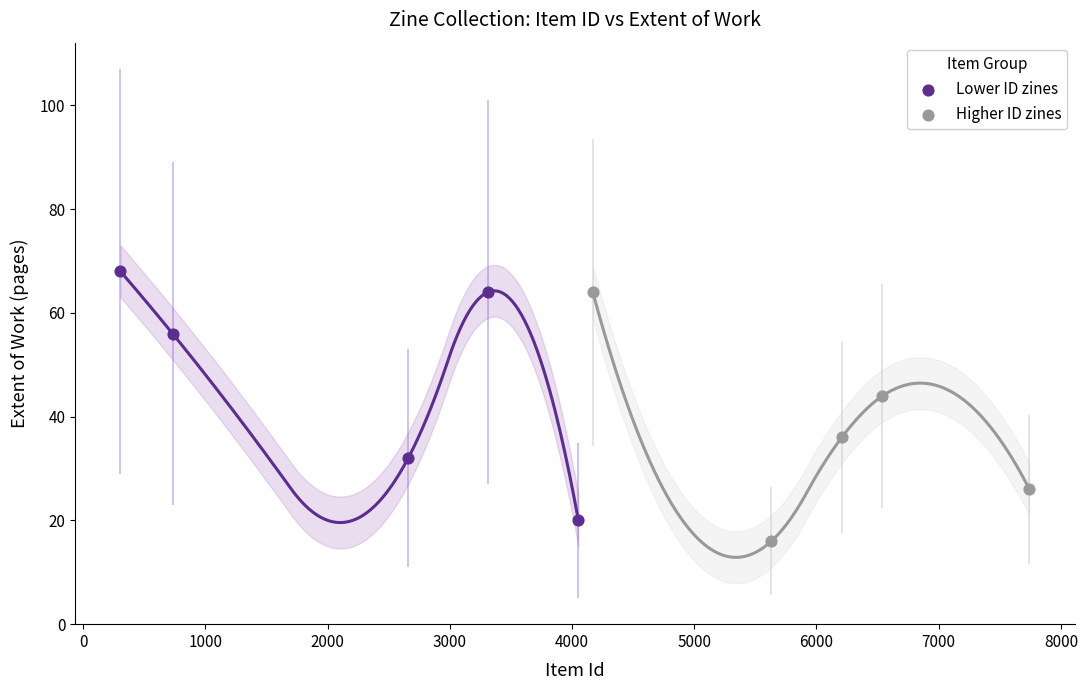

Which series reaches the maximum Y coordinate?

Lower ID zines